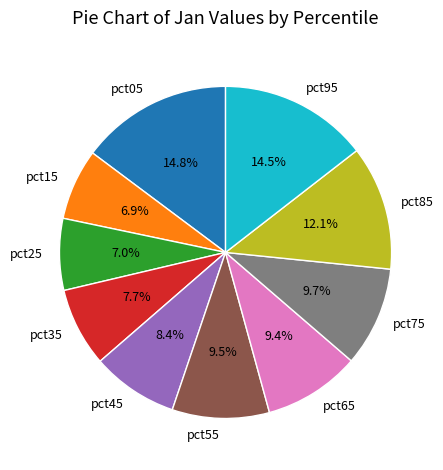

To the nearest percent, what is the difference between the pct15 and pct35 slice percentages?

1%